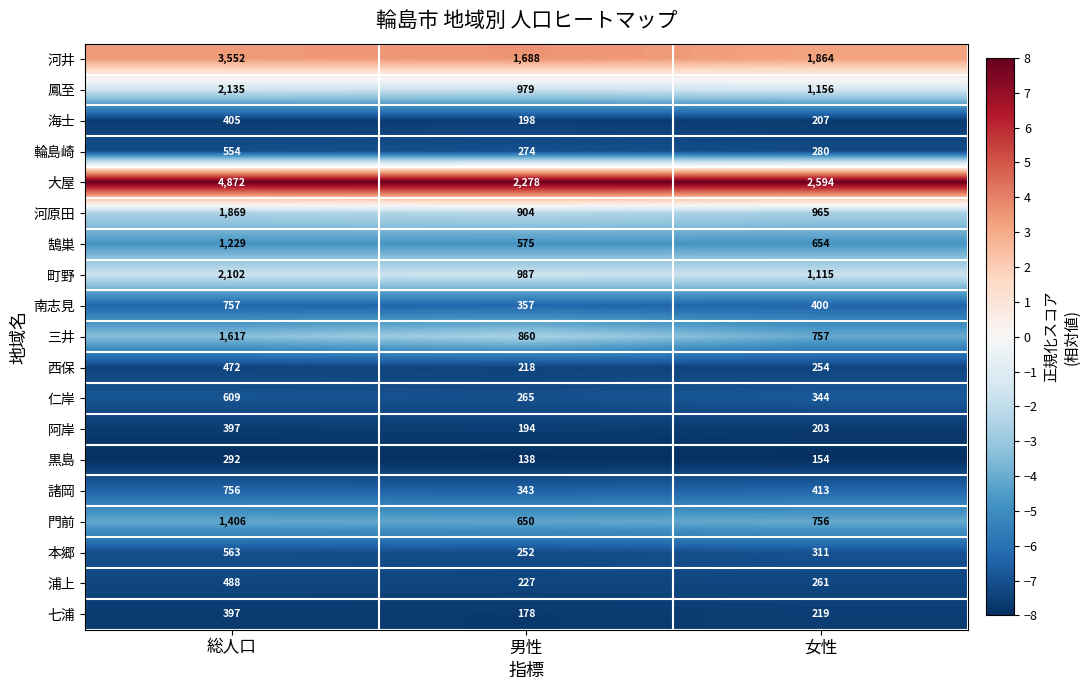

List the labels in order of 南志見 value, largest first.

総人口, 女性, 男性